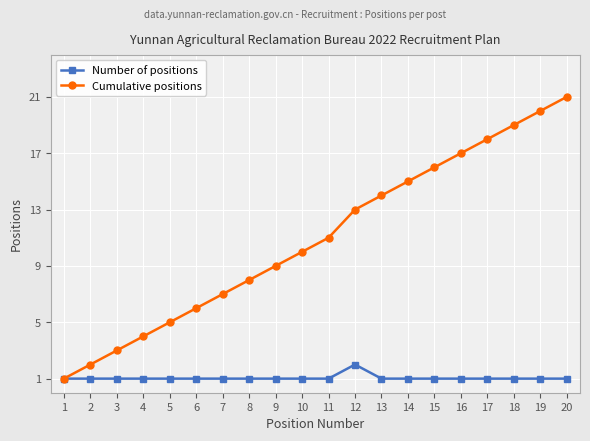

Rank the categories by Cumulative positions value from lowest to highest.

1, 2, 3, 4, 5, 6, 7, 8, 9, 10, 11, 12, 13, 14, 15, 16, 17, 18, 19, 20